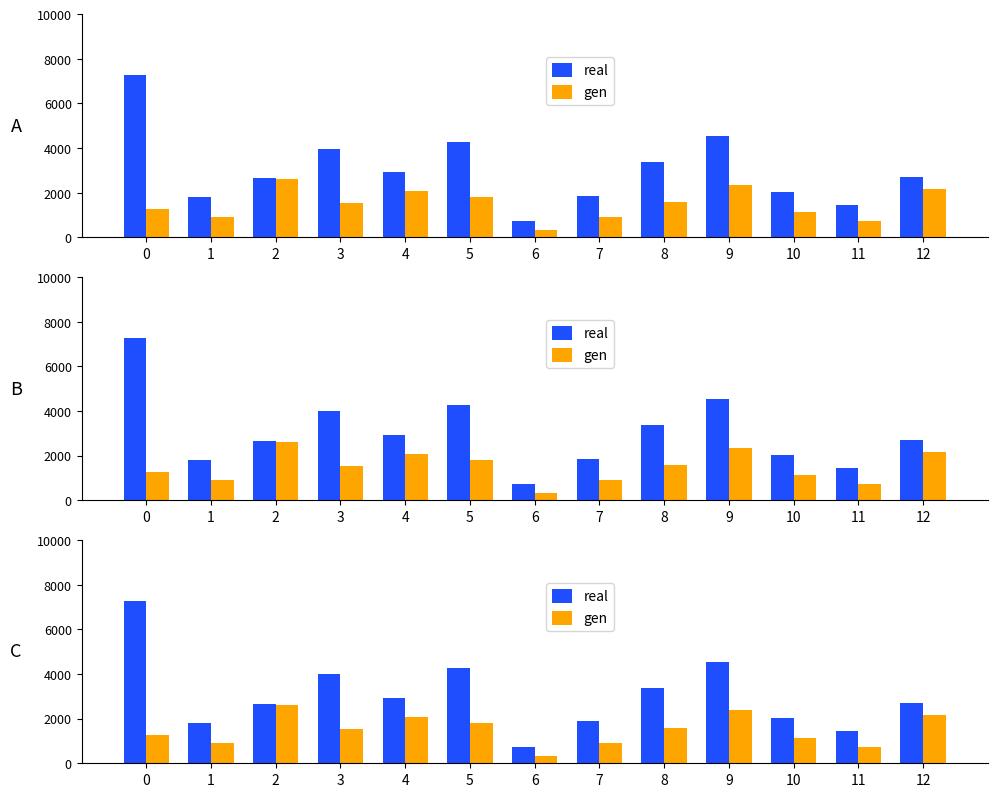

What are all the series names shown in the legend?

real, gen